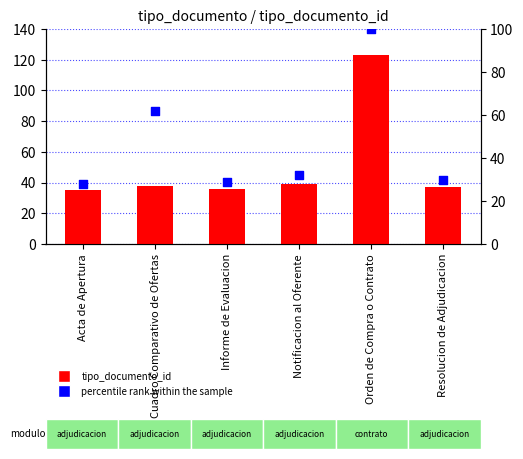

Which series reaches the maximum Y coordinate?

tipo_documento_id